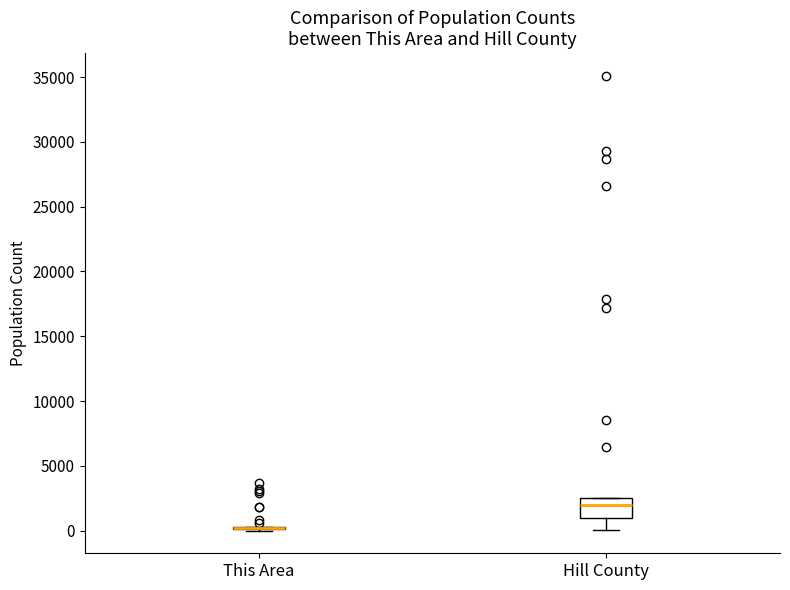

Reading left to right, read every box against the y-axis: the position of its median line, the range the box covers, and the ends of its whiskers. The values are not printed on the chart, so give them approximately, as read against the axis.

This Area: box collapsed to a line at 0, whiskers 0 to 500
Hill County: median 2000, box 1000 to 2500, whiskers 0 to 2500